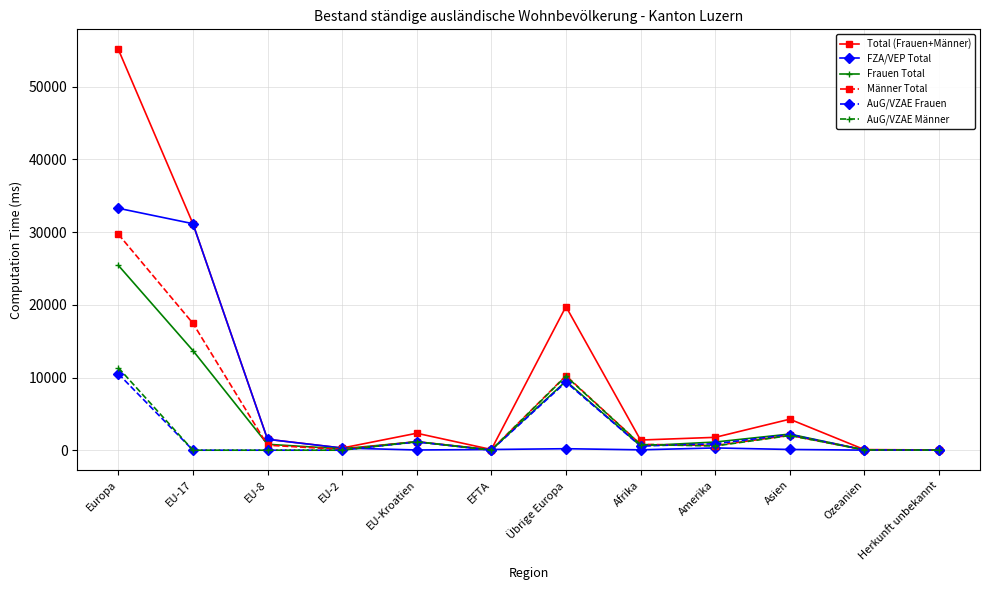

What is the difference between the highest and lowest values at Ozeanien?

74